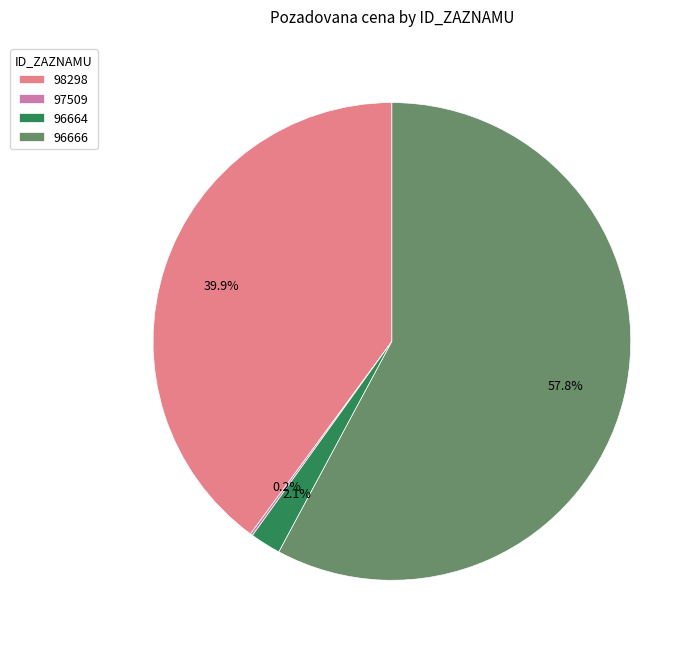

Between 96666 and 98298, which is larger?

96666